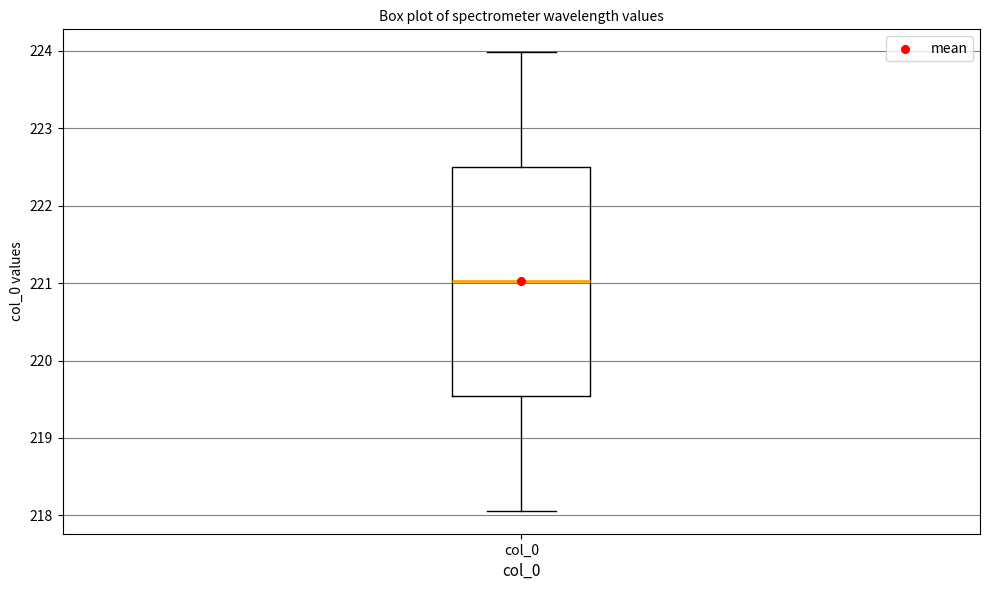

Transcribe this box plot: give where the median line is, the range the box spans, and where the two whiskers end, as read against the y-axis. The values are not printed on the chart, so give them approximately, as read against the axis.

median 221.0, box 219.5 to 222.5, whiskers 218.1 to 224.0